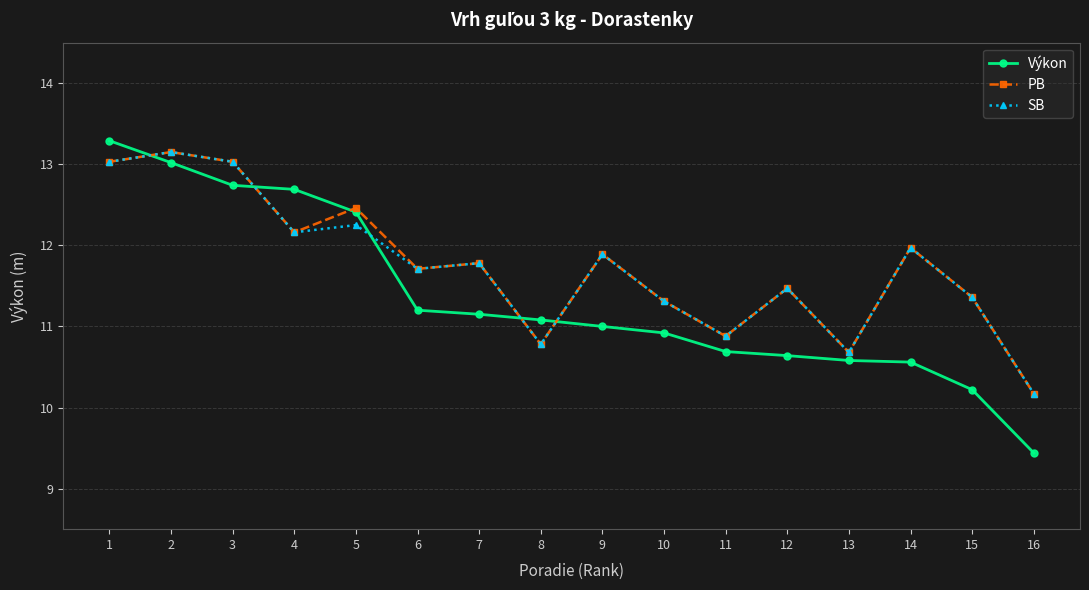

After their last crossing, which series has the higher values: SB or Výkon?

SB